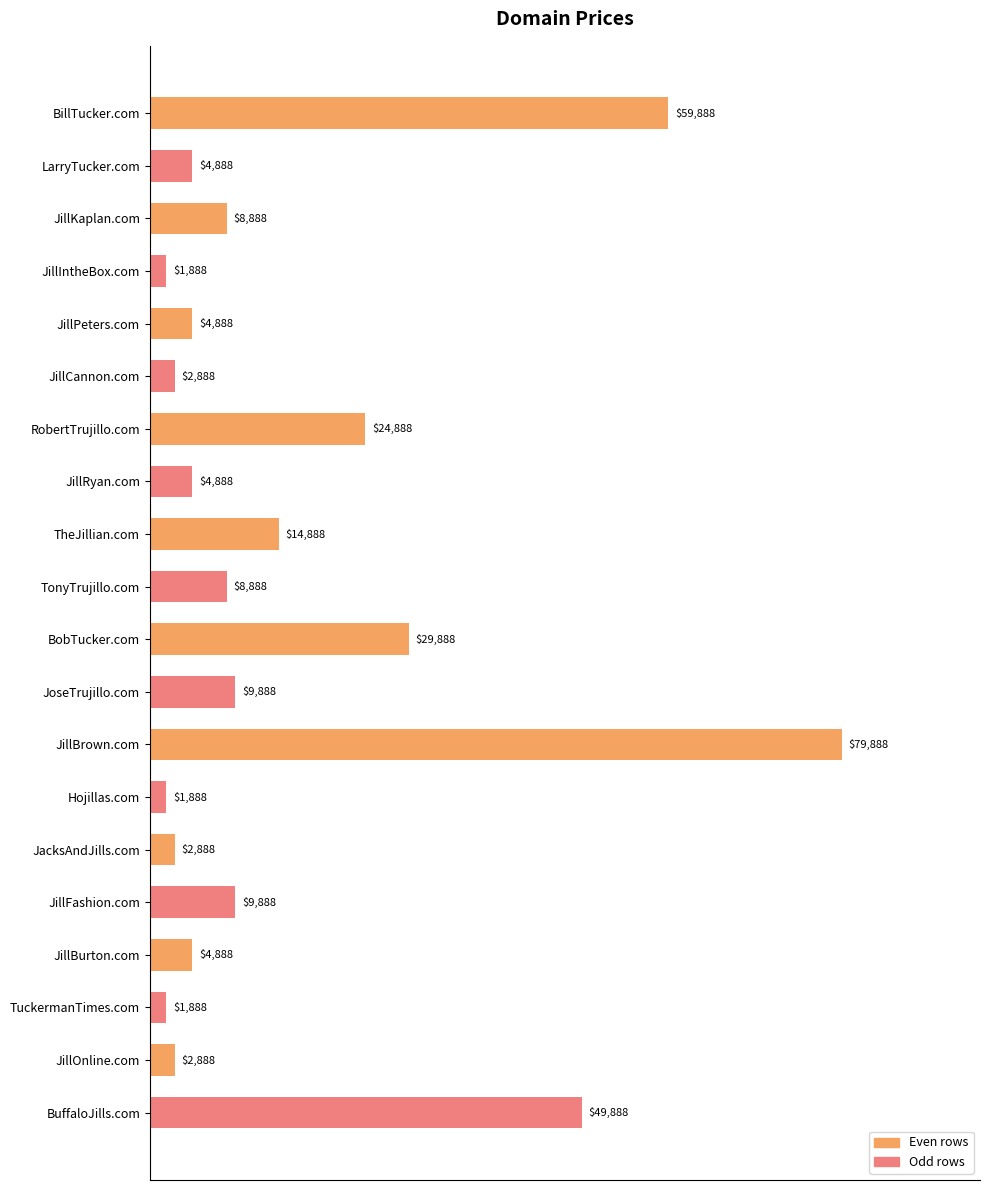

What is the label of the 20th bar from the bottom?

BillTucker.com